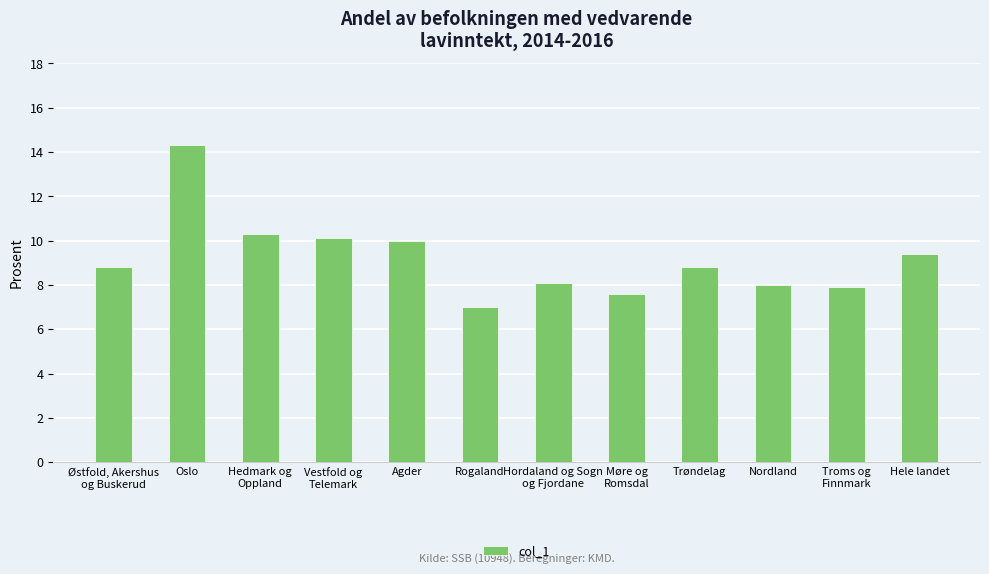

Which label corresponds to the largest value in the chart?

Oslo